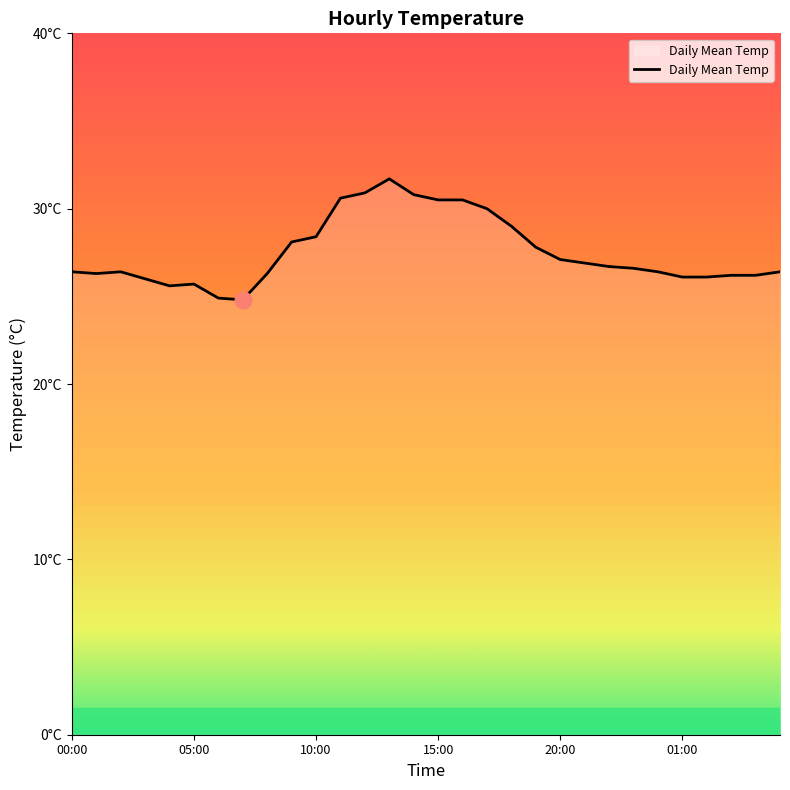

Is this an area chart (filled region under the line)?

Yes